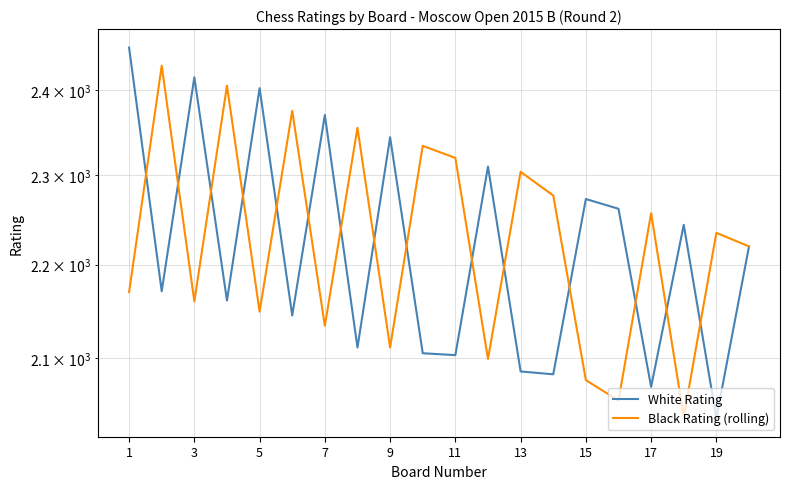

Which series has the largest range (max minus min)?

White Rating